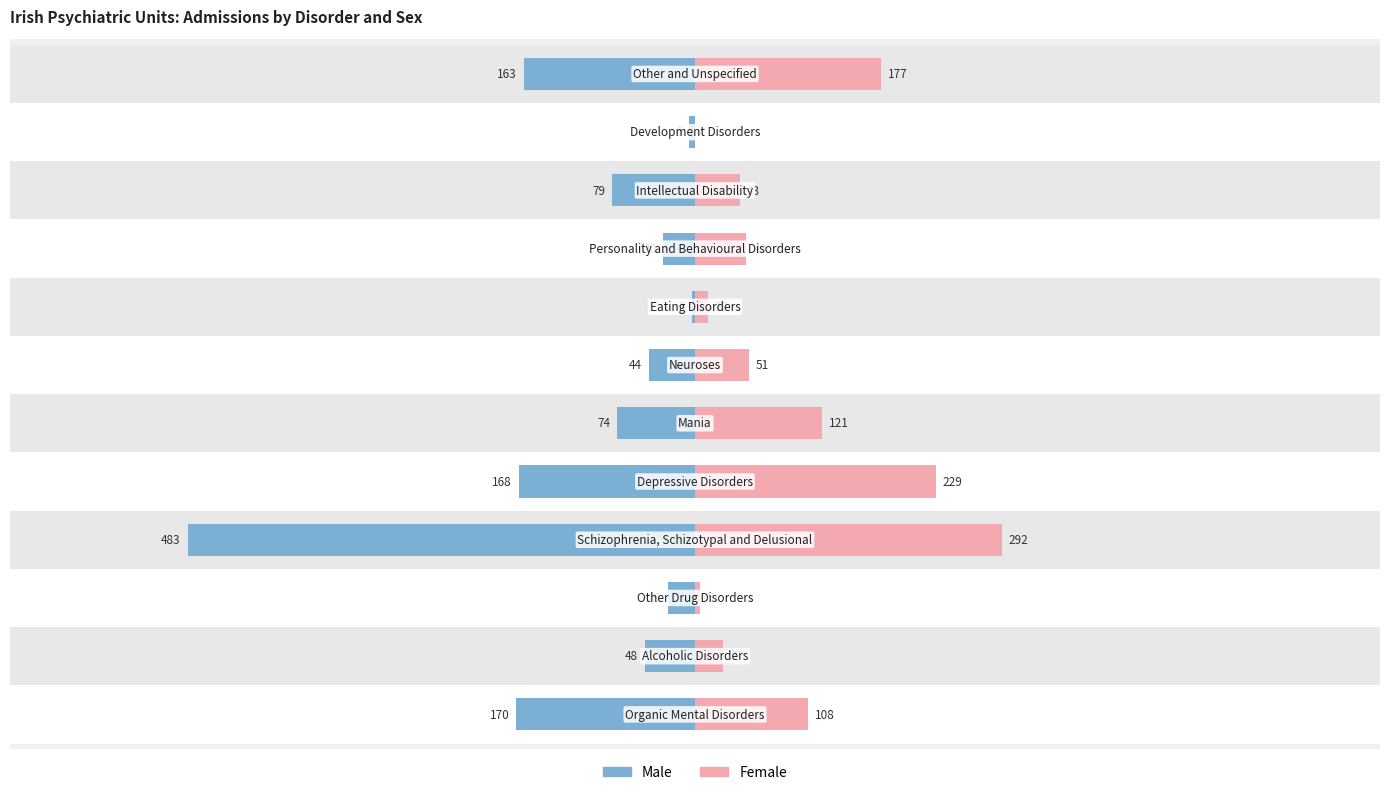

What is the sum of the Male values at 0 and 8?

-200